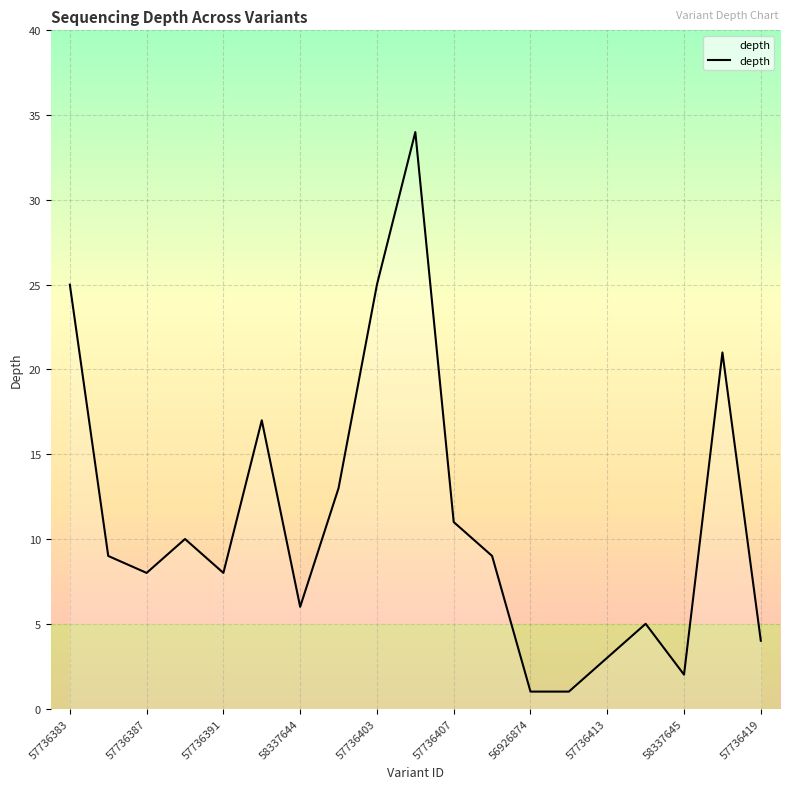

What is the difference between the maximum and minimum values?

33